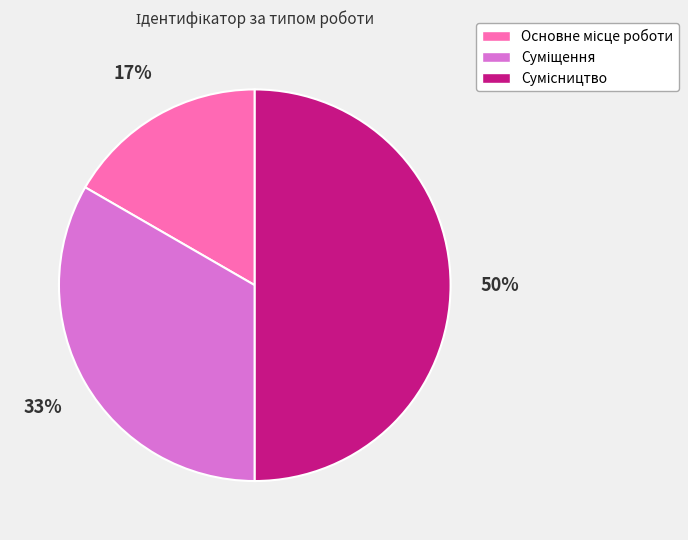

Count the number of slices in the pie.

3